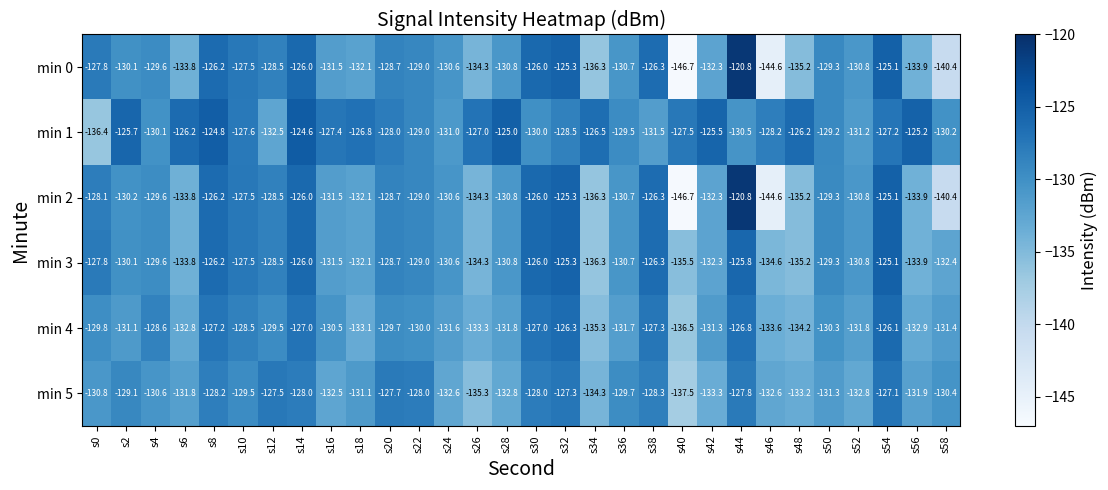

What is the difference between the highest and lowest values at s28?

7.8